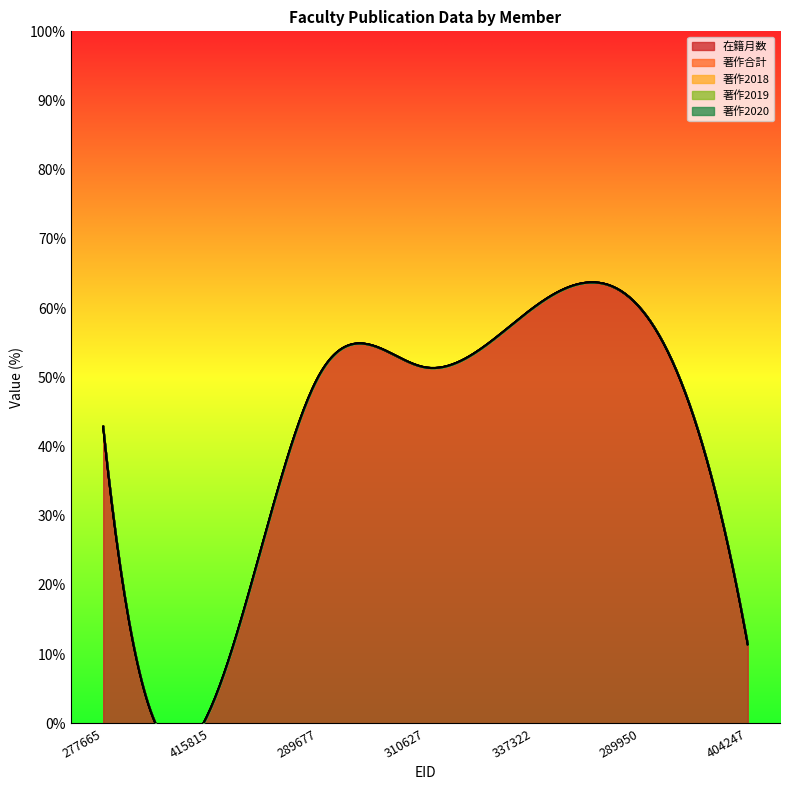

True or false: 在籍月数 and 著作合計 intersect in this chart.

False